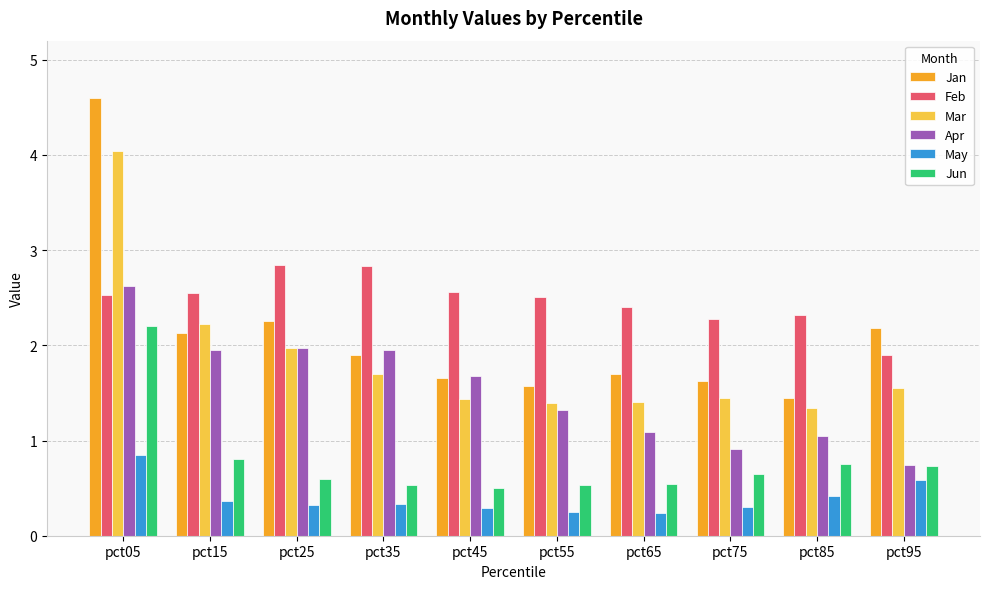

Between pct15 and pct85, which series saw the biggest shift?

Apr